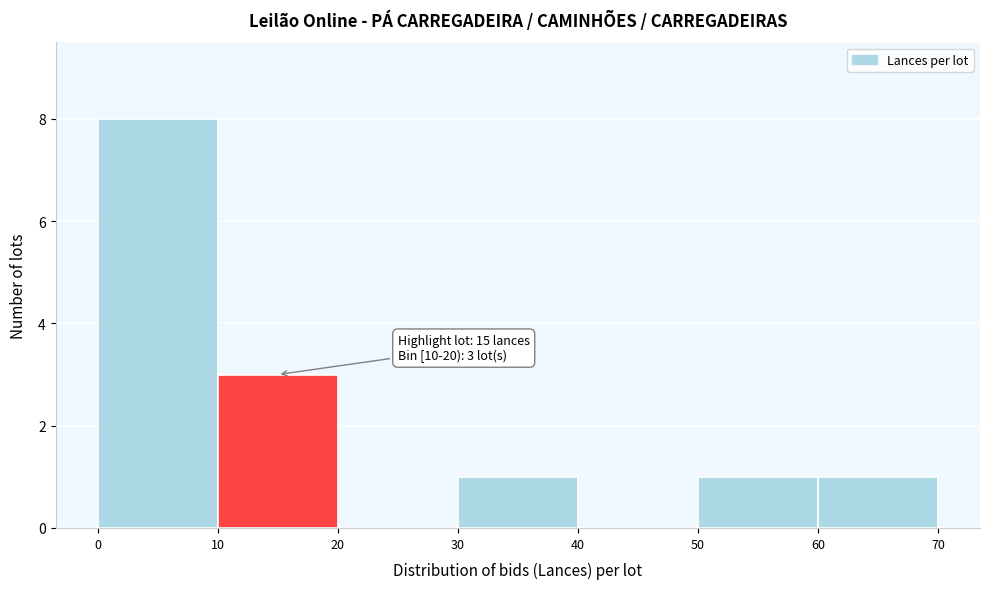

Over which range of the x-axis is the bar tallest?

0 to 10